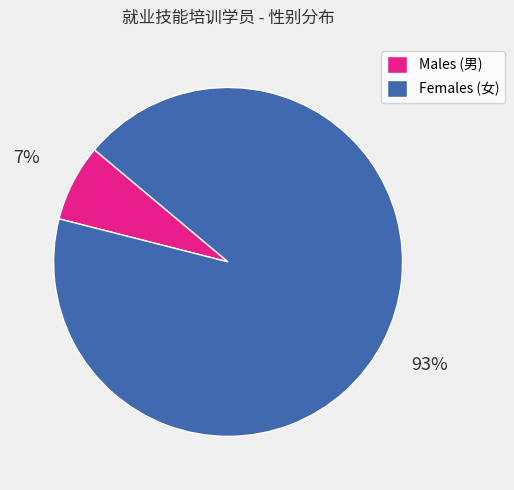

Combined, do Females (女) and Males (男) account for over 50%?

Yes